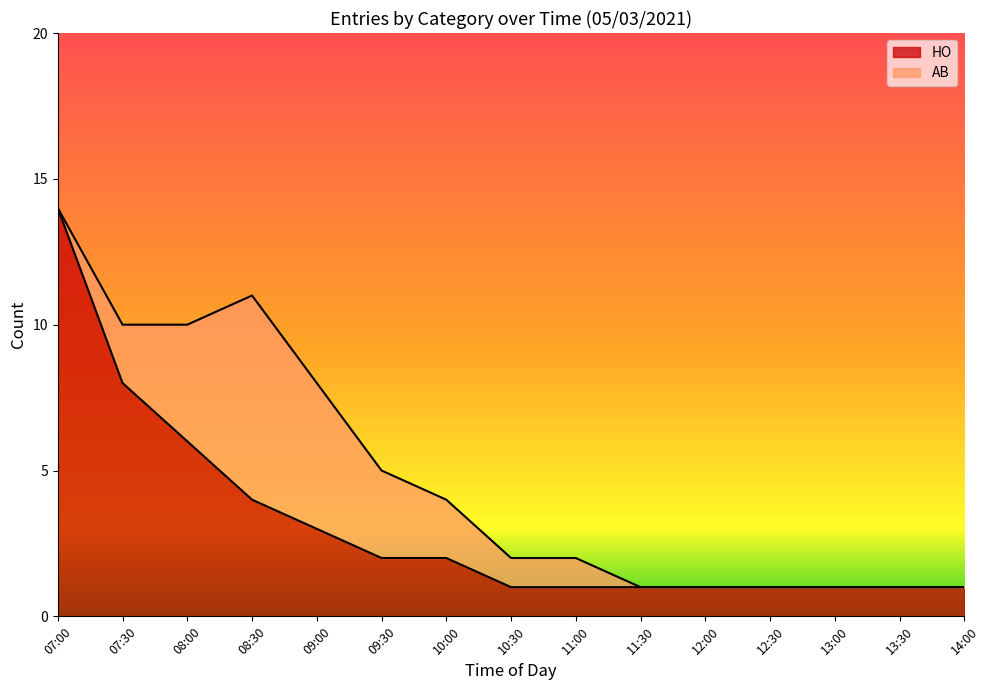

Reading left to right, extract all data points from this chart.

14	8	6	4	3	2	2	1	1	1	1	1	1	1	1